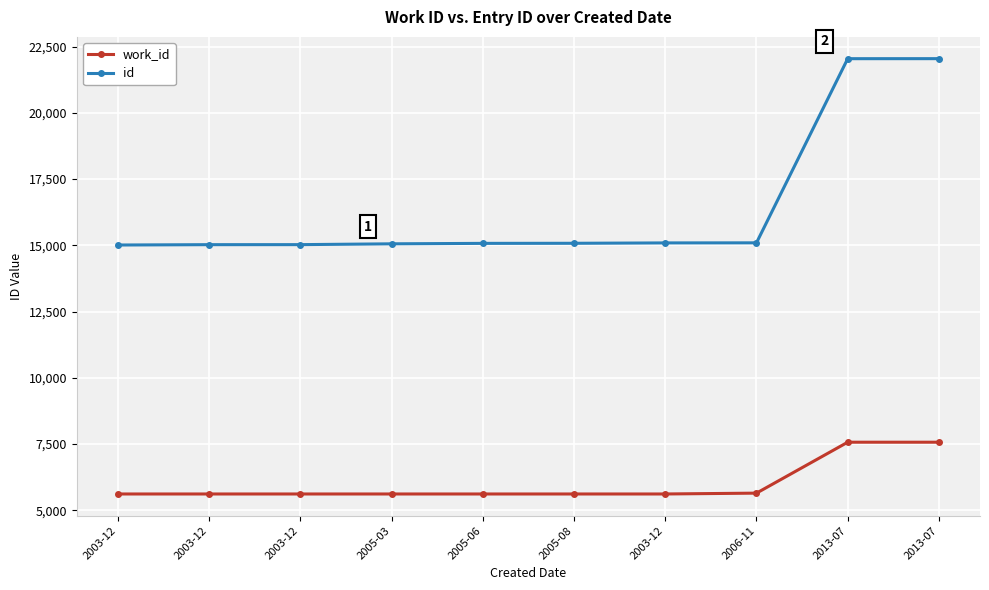

What are all the series names shown in the legend?

work_id, id